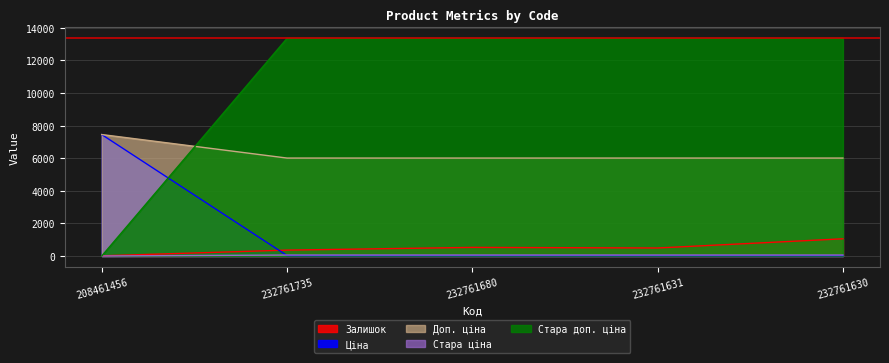

What is the value of the Доп. ціна point at the 5th from the left?

6010.0